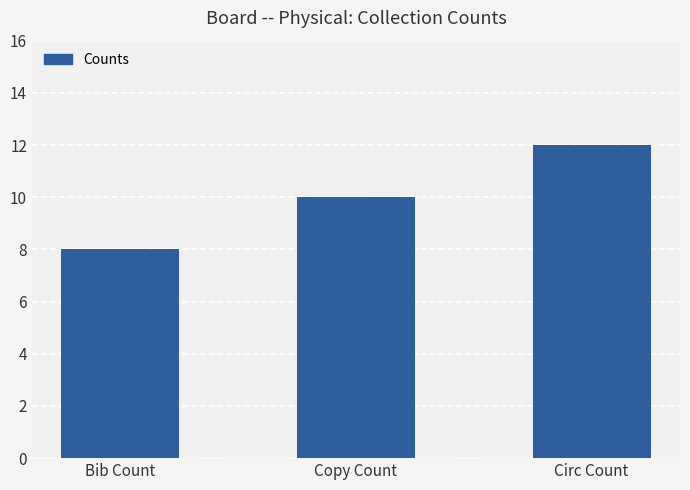

How many data points does each series have?

3